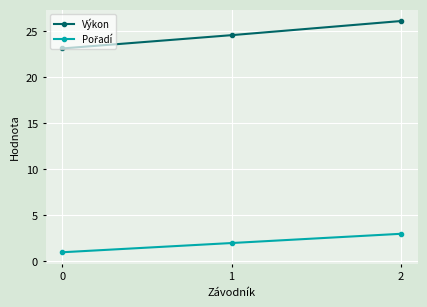

Read the Výkon value at 0.

23.1